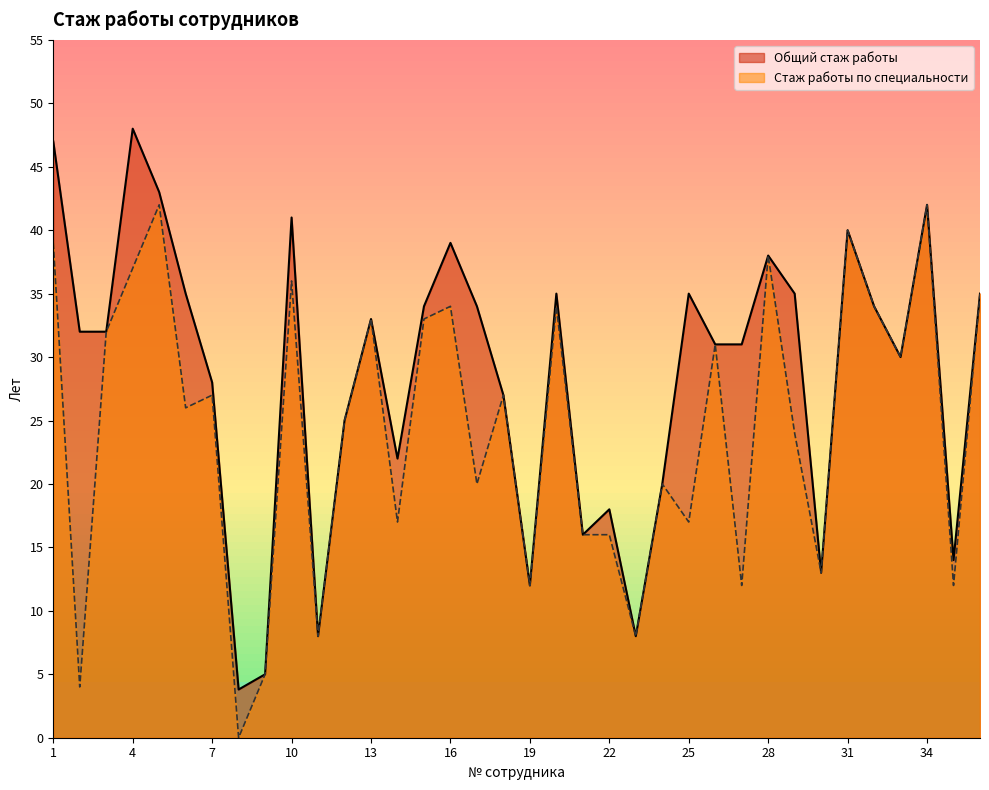

Reading right to left, transcribe all the data shown in this chart.

Общий стаж работы: 36=35.0	35=14.0	34=42.0	33=30.0	32=34.0	31=40.0	30=13.0	29=35.0	28=38.0	27=31.0	26=31.0	25=35.0	24=20.0	23=8.0	22=18.0	21=16.0	20=35.0	19=12.0	18=27.0	17=34.0	16=39.0	15=34.0	14=22.0	13=33.0	12=25.0	11=8.0	10=41.0	9=5.0	8=3.8	7=28.0	6=35.0	5=43.0	4=48.0	3=32.0	2=32.0	1=47.0
Стаж работы по специальности: 36=35.0	35=12.0	34=42.0	33=30.0	32=34.0	31=40.0	30=13.0	29=24.0	28=38.0	27=12.0	26=31.0	25=17.0	24=20.0	23=8.0	22=16.0	21=16.0	20=34.0	19=12.0	18=27.0	17=20.0	16=34.0	15=33.0	14=17.0	13=33.0	12=25.0	11=8.0	10=36.0	9=5.0	8=0.0	7=27.0	6=26.0	5=42.0	4=37.0	3=32.0	2=4.0	1=39.0